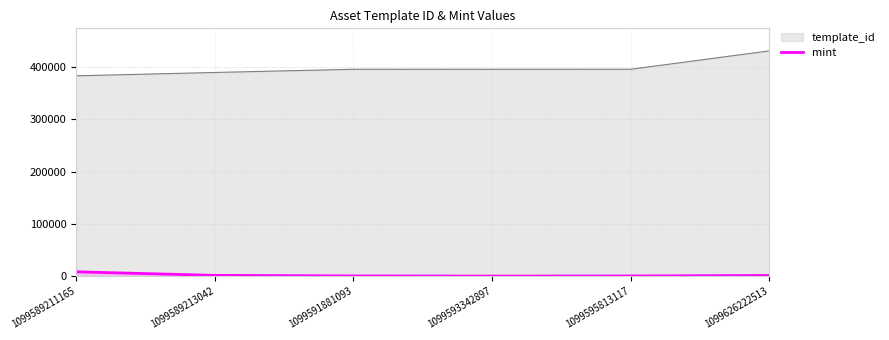

What is the greatest value displayed?

430770